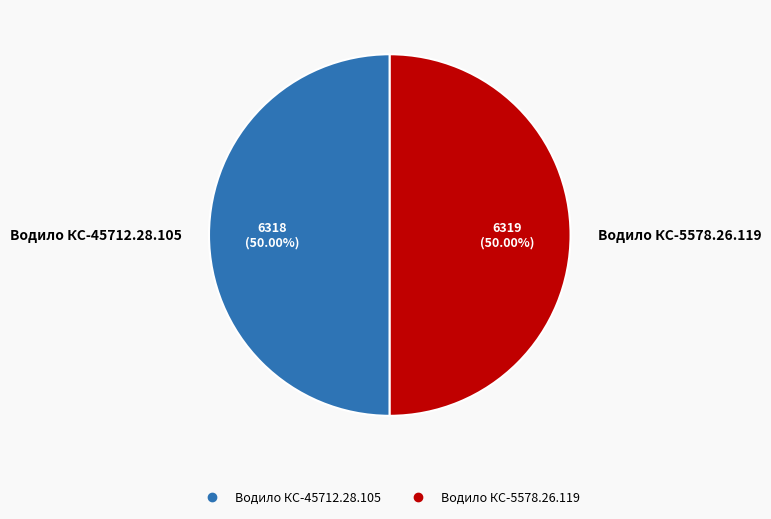

To the nearest percent, what percentage of the pie is Водило КС-5578.26.119?

50%